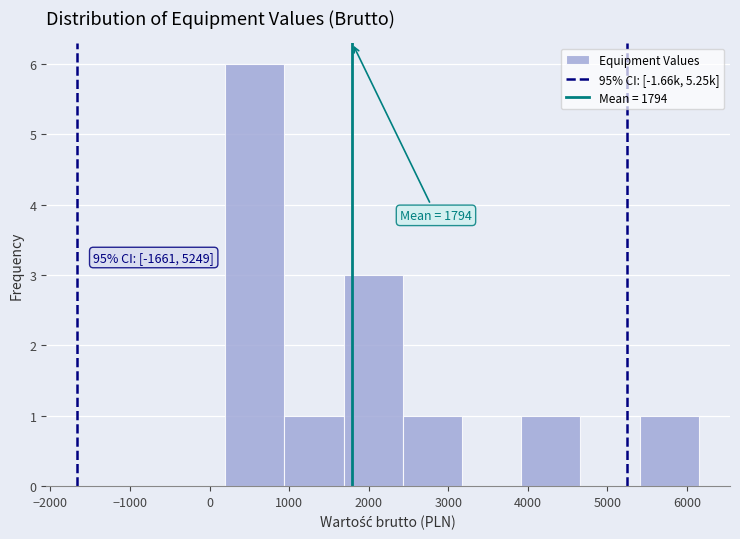

Which range on the x-axis has the tallest bar?

200 to 900